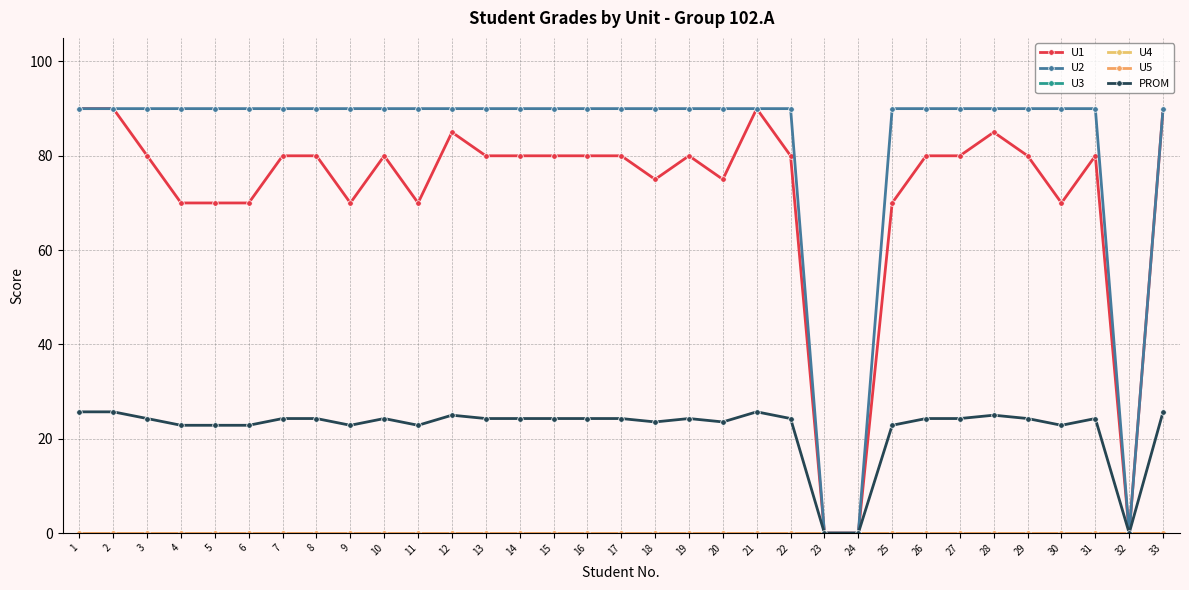

Reading left to right, extract all data points from this chart.

U1: 90.0	90.0	80.0	70.0	70.0	70.0	80.0	80.0	70.0	80.0	70.0	85.0	80.0	80.0	80.0	80.0	80.0	75.0	80.0	75.0	90.0	80.0	0.0	0.0	70.0	80.0	80.0	85.0	80.0	70.0	80.0	0.0	90.0
U2: 90.0	90.0	90.0	90.0	90.0	90.0	90.0	90.0	90.0	90.0	90.0	90.0	90.0	90.0	90.0	90.0	90.0	90.0	90.0	90.0	90.0	90.0	0.0	0.0	90.0	90.0	90.0	90.0	90.0	90.0	90.0	0.0	90.0
U3: 0.0	0.0	0.0	0.0	0.0	0.0	0.0	0.0	0.0	0.0	0.0	0.0	0.0	0.0	0.0	0.0	0.0	0.0	0.0	0.0	0.0	0.0	0.0	0.0	0.0	0.0	0.0	0.0	0.0	0.0	0.0	0.0	0.0
U4: 0.0	0.0	0.0	0.0	0.0	0.0	0.0	0.0	0.0	0.0	0.0	0.0	0.0	0.0	0.0	0.0	0.0	0.0	0.0	0.0	0.0	0.0	0.0	0.0	0.0	0.0	0.0	0.0	0.0	0.0	0.0	0.0	0.0
U5: 0.0	0.0	0.0	0.0	0.0	0.0	0.0	0.0	0.0	0.0	0.0	0.0	0.0	0.0	0.0	0.0	0.0	0.0	0.0	0.0	0.0	0.0	0.0	0.0	0.0	0.0	0.0	0.0	0.0	0.0	0.0	0.0	0.0
PROM: 25.7	25.7	24.3	22.9	22.9	22.9	24.3	24.3	22.9	24.3	22.9	25.0	24.3	24.3	24.3	24.3	24.3	23.6	24.3	23.6	25.7	24.3	0.0	0.0	22.9	24.3	24.3	25.0	24.3	22.9	24.3	0.0	25.7